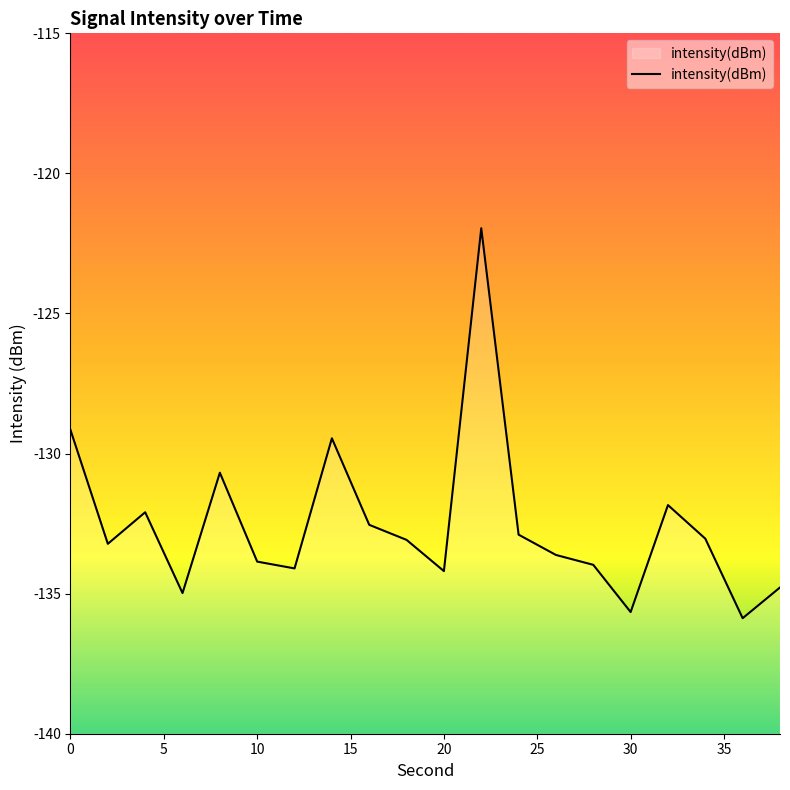

What is the value of the 8th point from the left?

-129.5